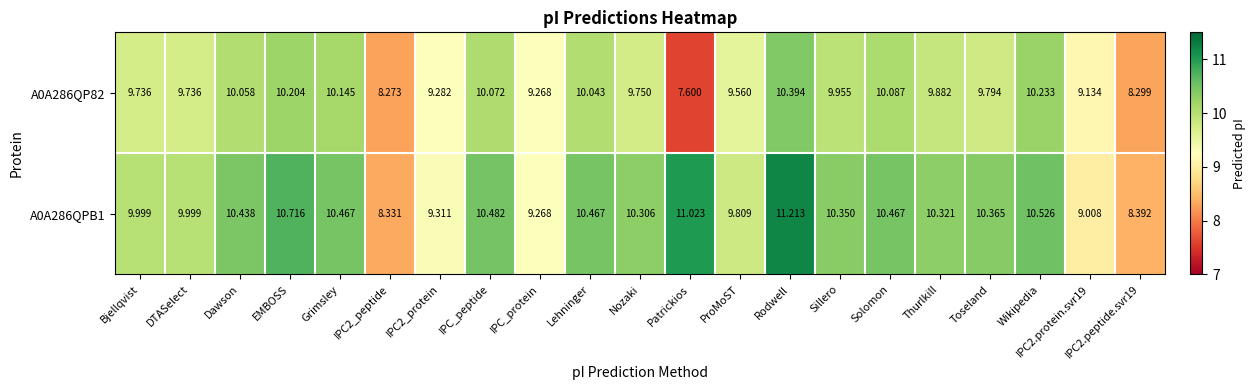

How many series are shown in this chart?

2